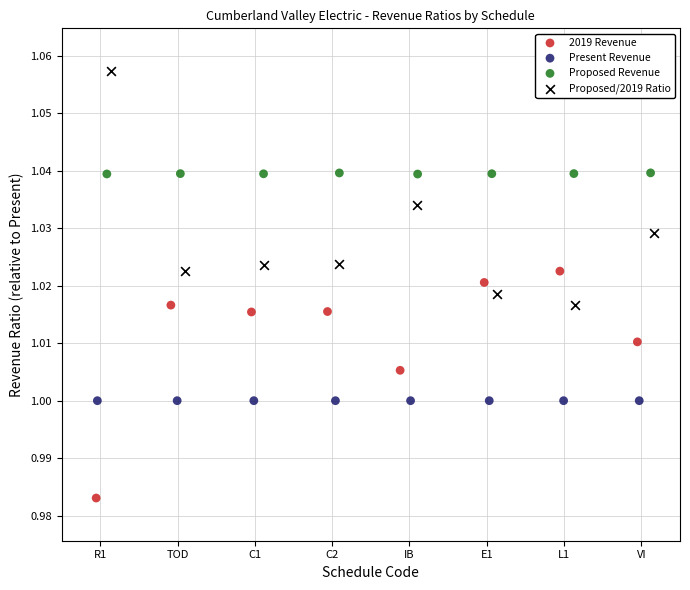

Which series reaches the minimum Y coordinate?

2019 Revenue